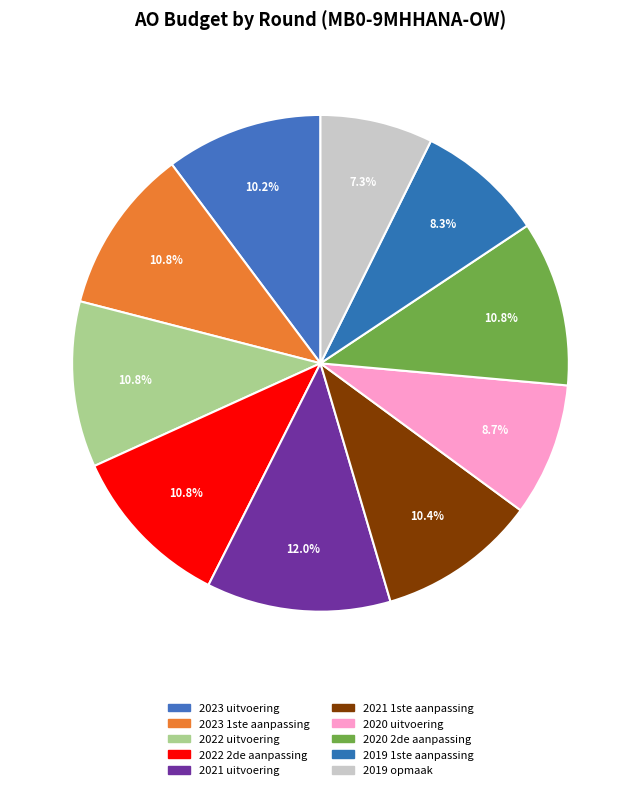

Does 2021 1ste aanpassing account for over 50% of the chart?

No